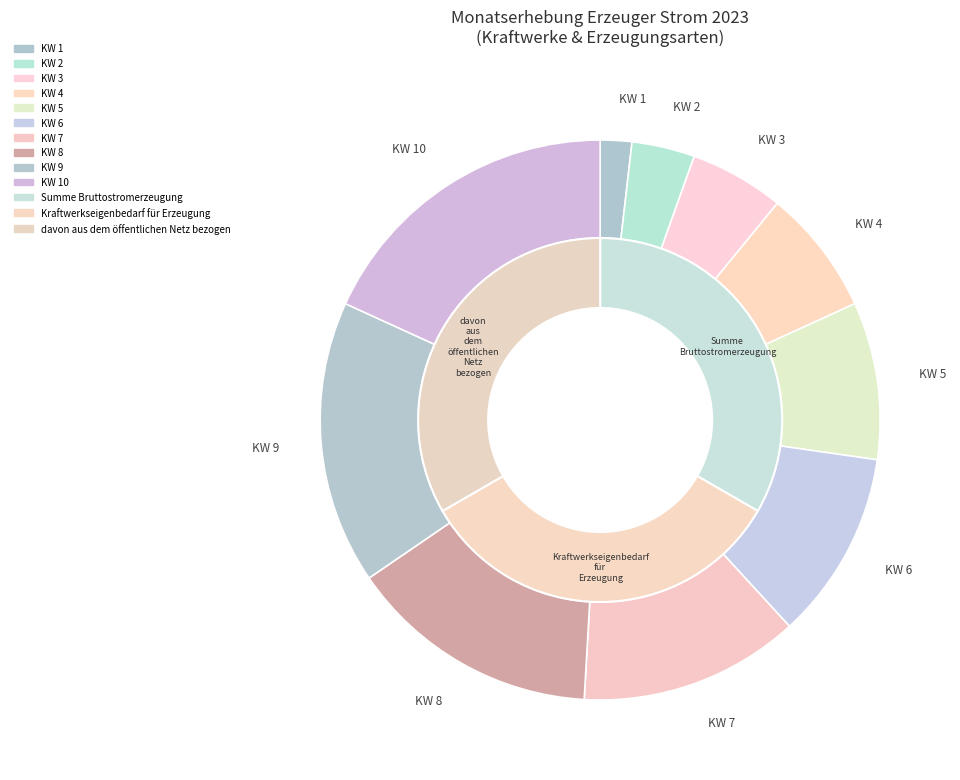

To the nearest percent, what is the difference between the KW 10 and KW 1 slice percentages?

16%